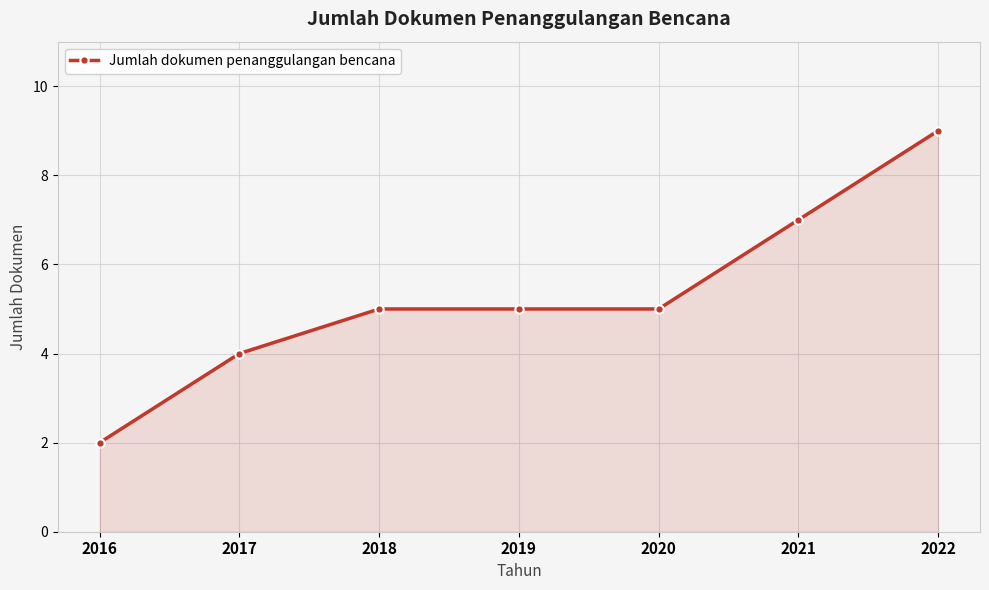

Which category has the highest value across all series?

2022